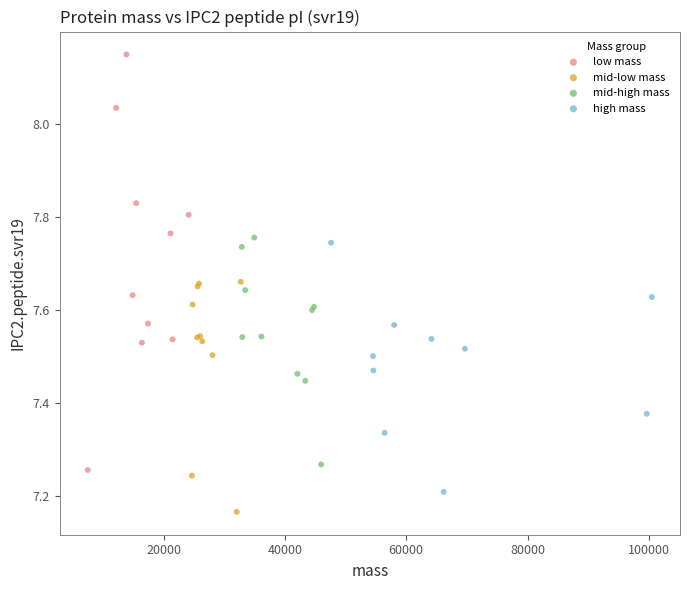

Which series contains the highest Y value?

low mass